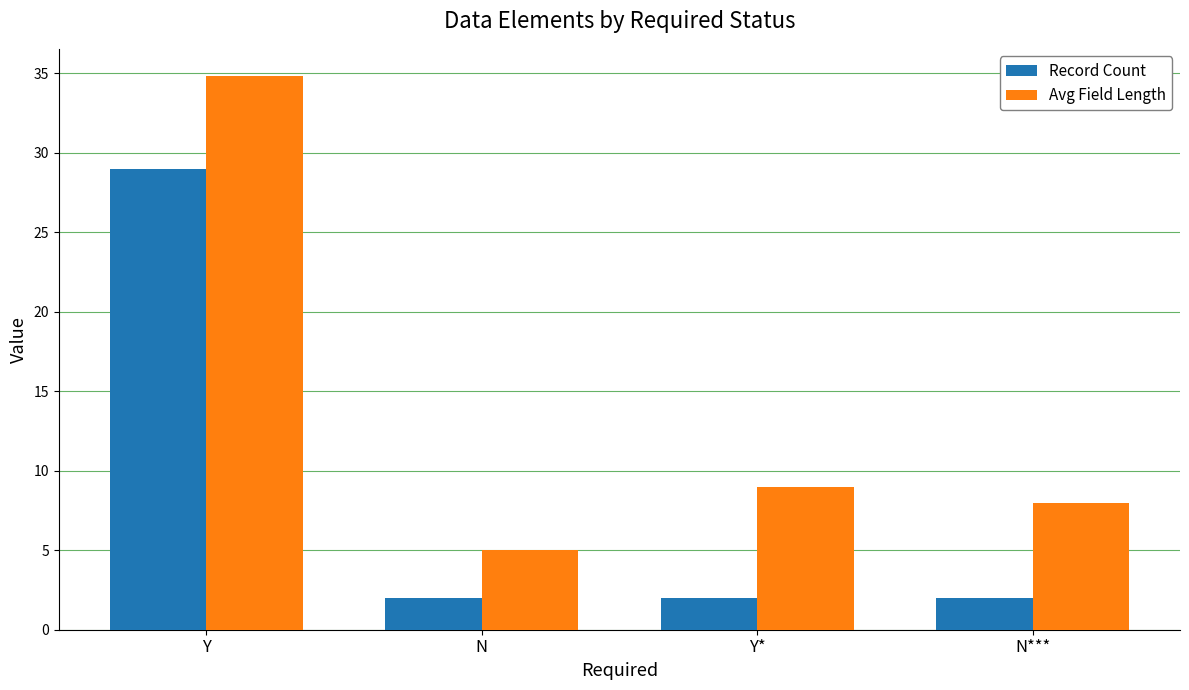

Reading left to right, list all the values displayed in this chart.

Record Count: Y=29.0	N=2.0	Y*=2.0	N***=2.0
Avg Field Length: Y=34.8	N=5.0	Y*=9.0	N***=8.0